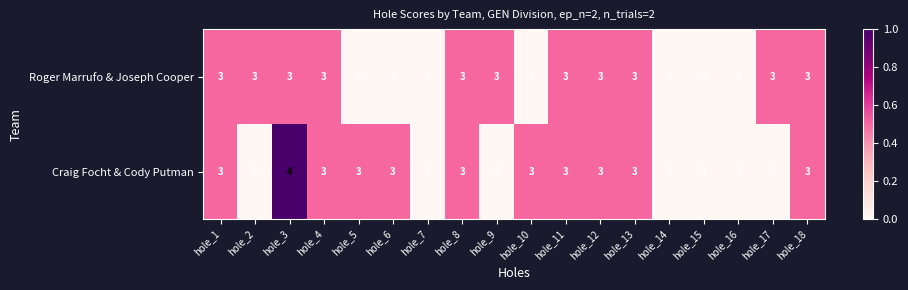

Count the Roger Marrufo & Joseph Cooper values in the range 2 to 3.

18